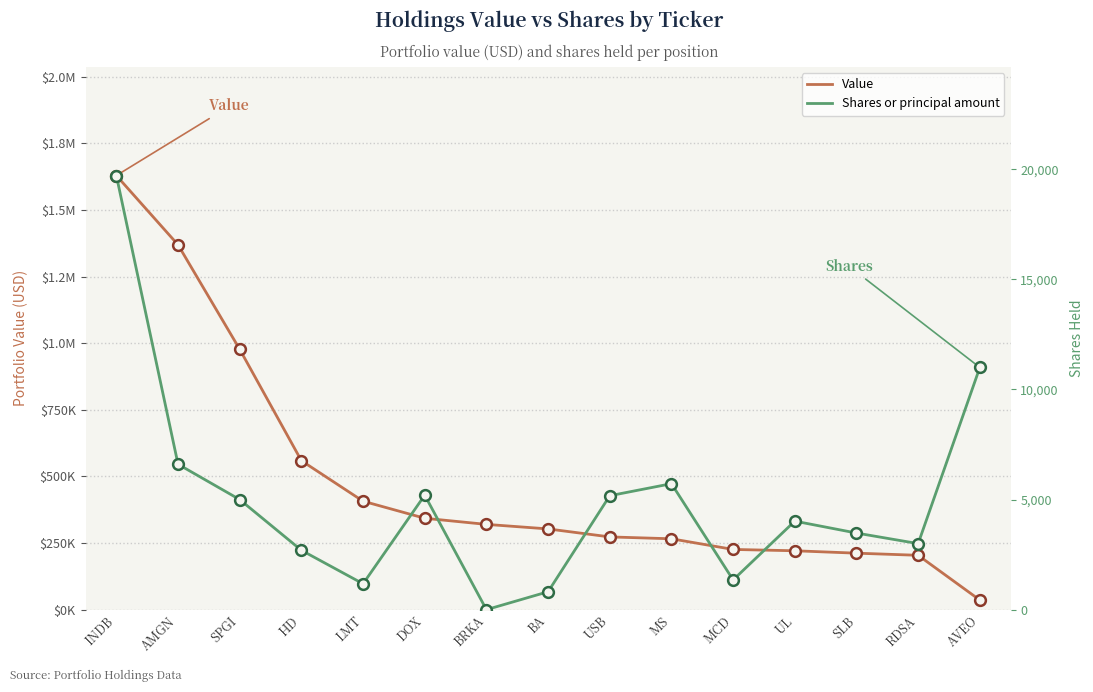

Which series has the widest spread of Y values?

Value